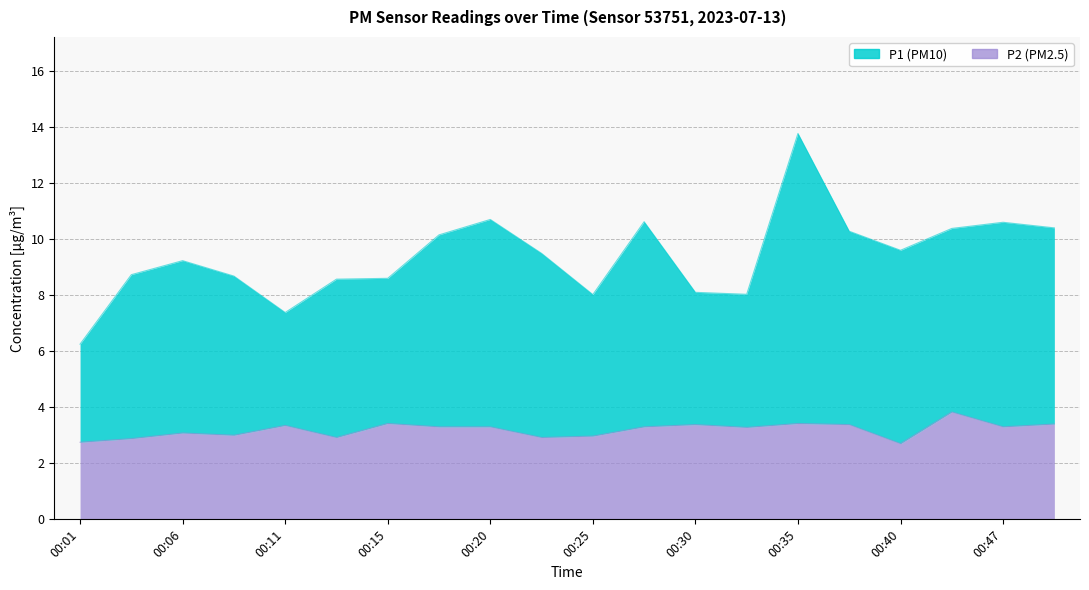

How many distinct data groups are displayed?

2